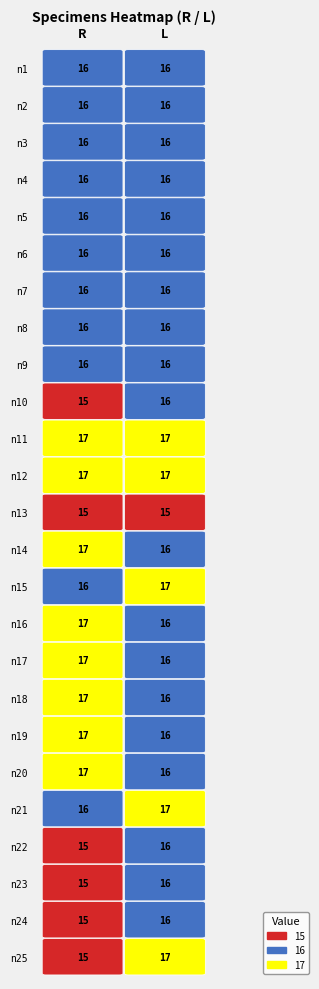

Which series has the widest spread of values?

R